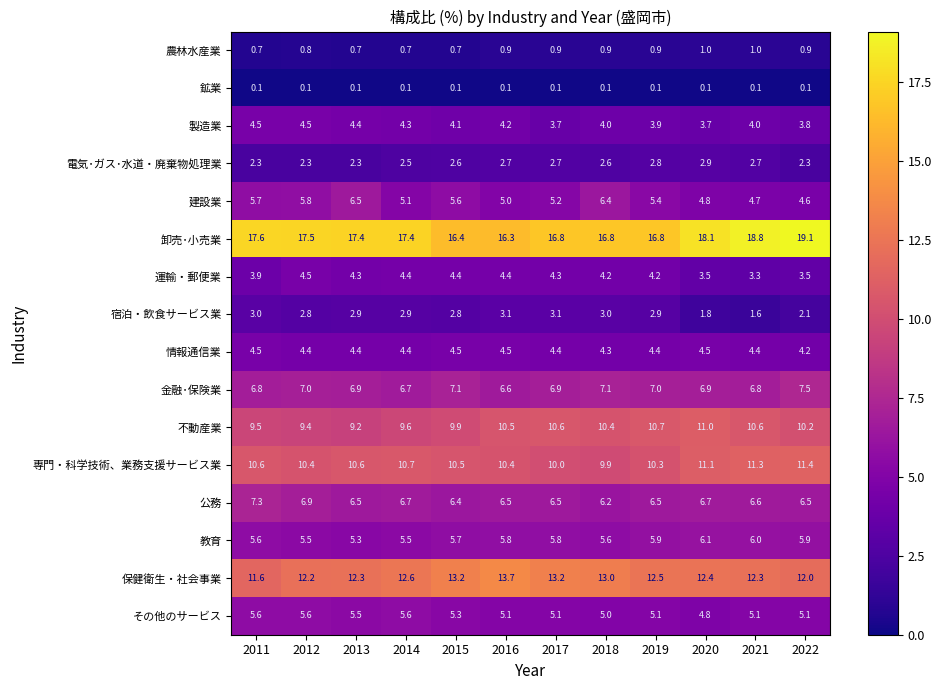

Is the value of 建設業 at 2015 greater than the value of 運輸・郵便業 at 2021?

Yes